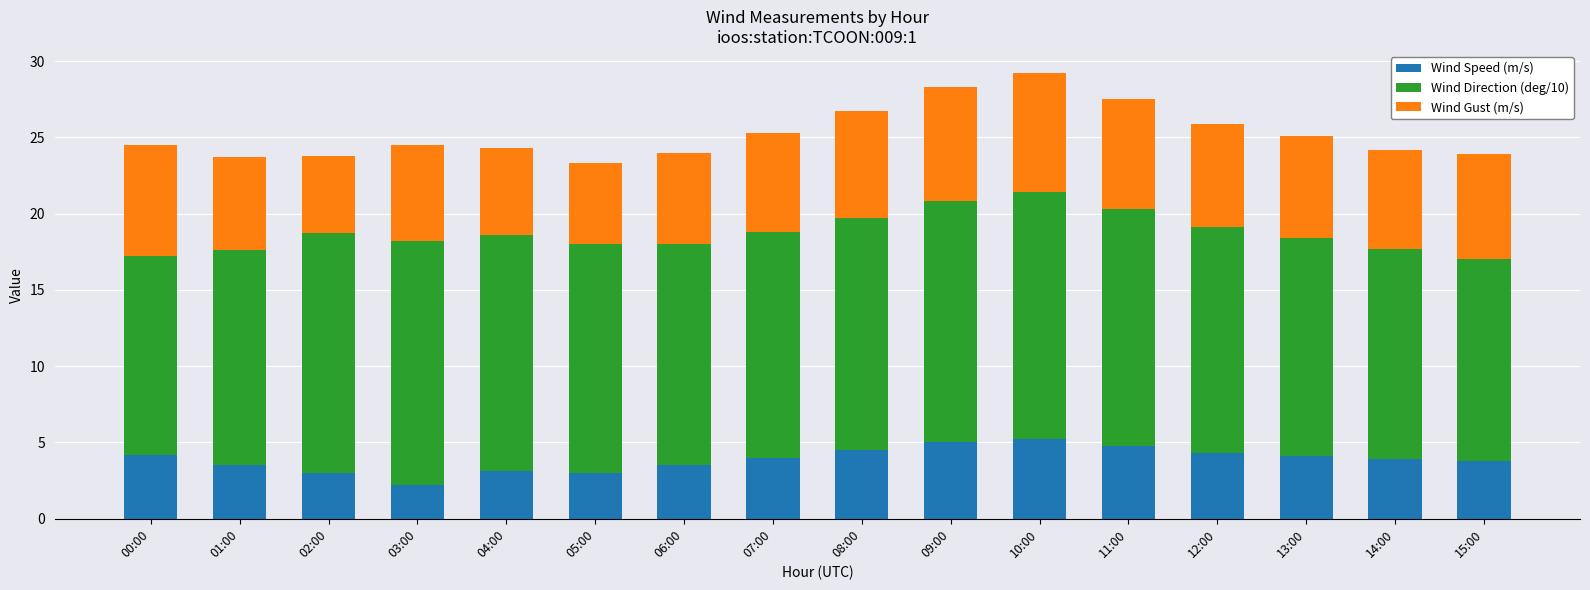

The Wind Speed (m/s) series shows 4.8 at 11:00. True or false?

True